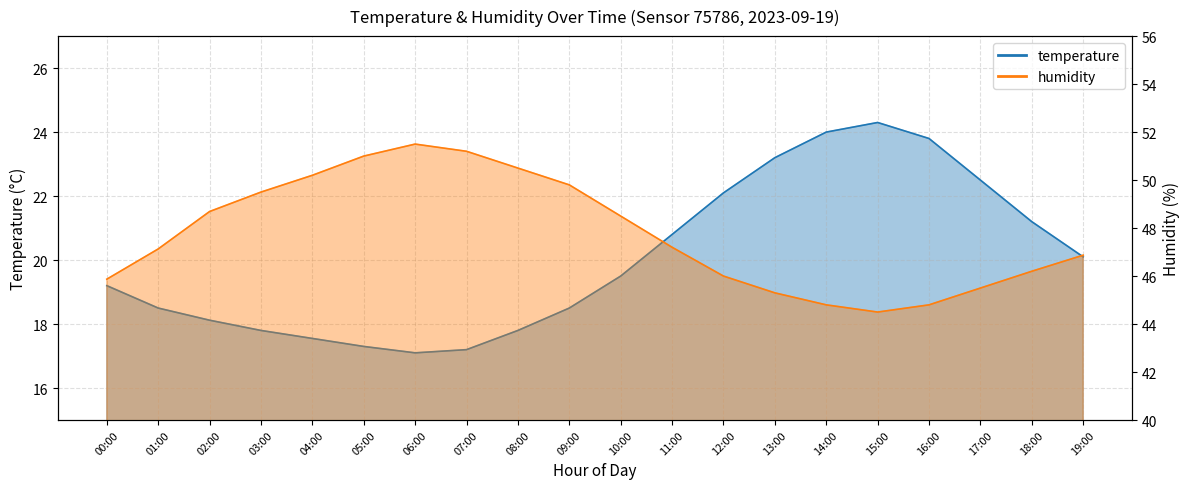

How many lines are shown in the chart?

2